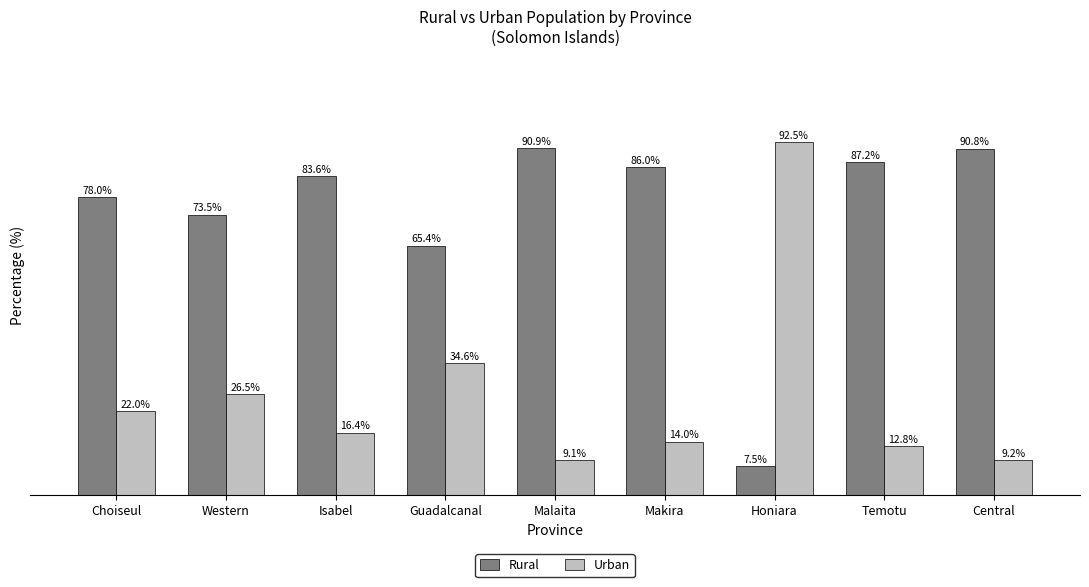

Is the value of Urban at Isabel greater than the value of Rural at Guadalcanal?

No